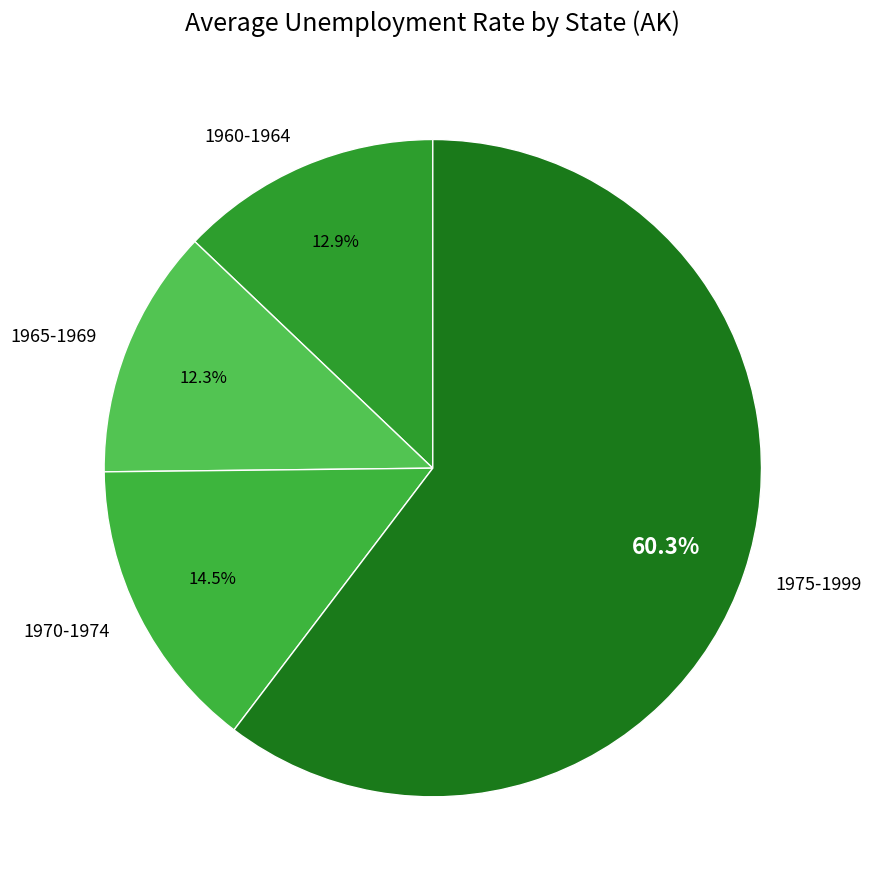

Which slice is the smallest?

1965-1969